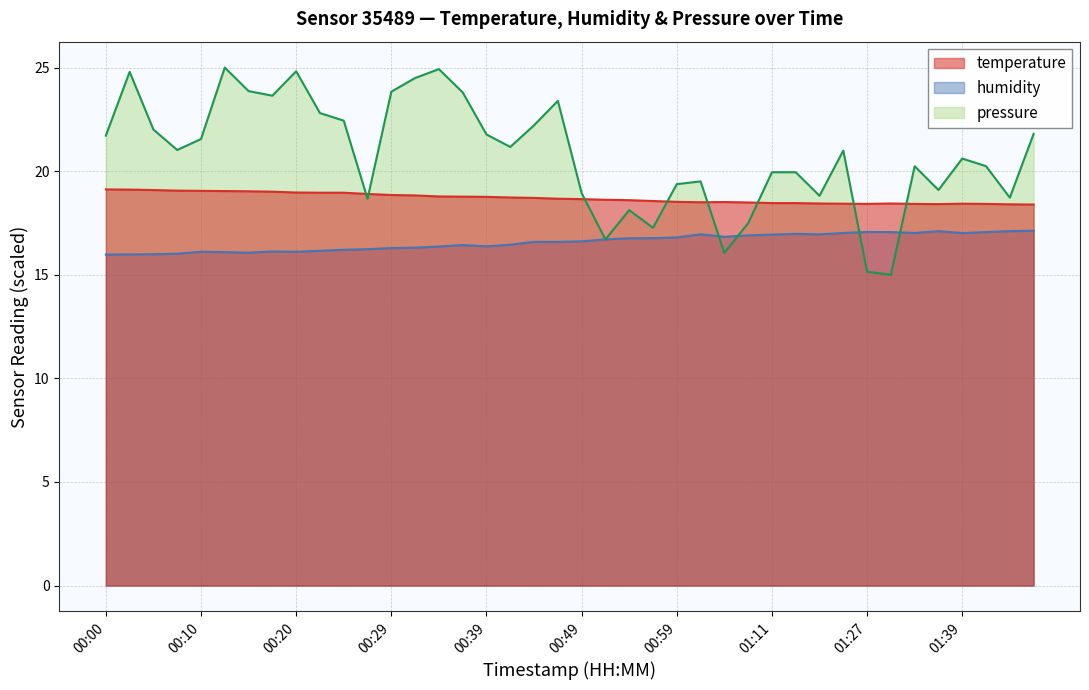

Reading left to right, extract all data points from this chart.

temperature: 00:00=19.1	00:03=19.1	00:05=19.1	00:07=19.1	00:10=19.1	00:12=19.0	00:15=19.0	00:17=19.0	00:20=19.0	00:22=19.0	00:24=19.0	00:27=18.9	00:29=18.9	00:32=18.8	00:34=18.8	00:37=18.8	00:39=18.8	00:42=18.7	00:44=18.7	00:46=18.7	00:49=18.6	00:51=18.6	00:54=18.6	00:56=18.6	00:59=18.5	01:01=18.5	01:04=18.5	01:09=18.5	01:11=18.5	01:14=18.5	01:16=18.4	01:19=18.4	01:27=18.4	01:32=18.4	01:35=18.4	01:37=18.4	01:39=18.4	01:42=18.4	01:44=18.4	01:47=18.4
humidity: 00:00=16.0	00:03=16.0	00:05=16.0	00:07=16.0	00:10=16.1	00:12=16.1	00:15=16.1	00:17=16.1	00:20=16.1	00:22=16.2	00:24=16.2	00:27=16.2	00:29=16.3	00:32=16.3	00:34=16.4	00:37=16.4	00:39=16.4	00:42=16.4	00:44=16.6	00:46=16.6	00:49=16.6	00:51=16.7	00:54=16.8	00:56=16.8	00:59=16.8	01:01=17.0	01:04=16.8	01:09=16.9	01:11=16.9	01:14=17.0	01:16=16.9	01:19=17.0	01:27=17.1	01:32=17.1	01:35=17.0	01:37=17.1	01:39=17.0	01:42=17.1	01:44=17.1	01:47=17.1
pressure: 00:00=21.7	00:03=24.8	00:05=22.0	00:07=21.0	00:10=21.6	00:12=25.0	00:15=23.9	00:17=23.6	00:20=24.8	00:22=22.8	00:24=22.4	00:27=18.7	00:29=23.8	00:32=24.5	00:34=24.9	00:37=23.8	00:39=21.8	00:42=21.2	00:44=22.2	00:46=23.4	00:49=18.9	00:51=16.7	00:54=18.1	00:56=17.3	00:59=19.4	01:01=19.5	01:04=16.1	01:09=17.5	01:11=19.9	01:14=19.9	01:16=18.8	01:19=21.0	01:27=15.1	01:32=15.0	01:35=20.2	01:37=19.1	01:39=20.6	01:42=20.2	01:44=18.7	01:47=21.8